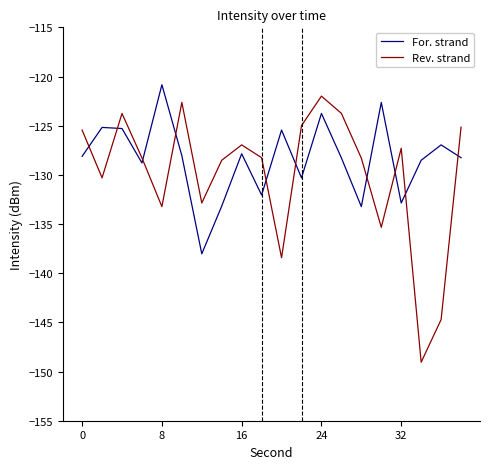

What is the highest value of the For. strand series?

-120.8